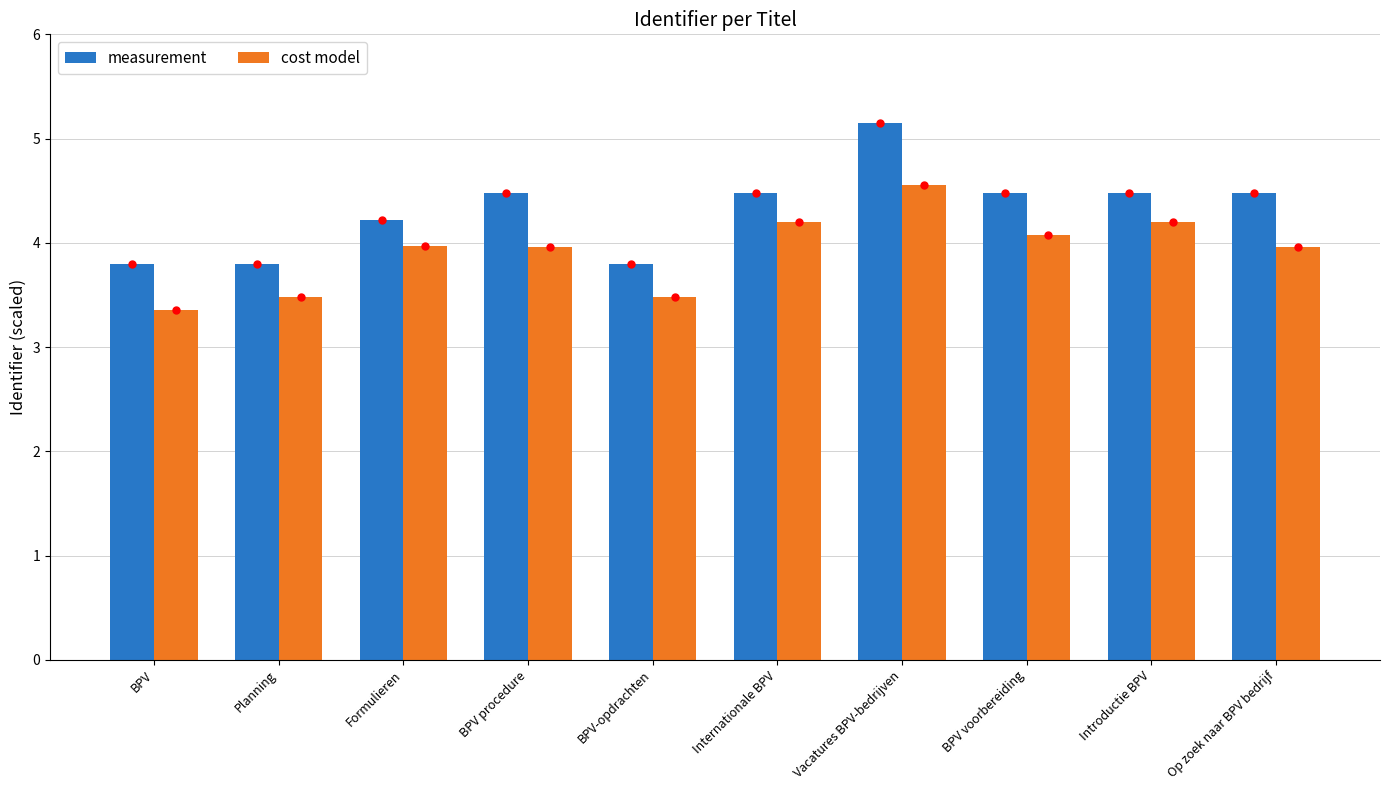

How many bars are there in each group?

2